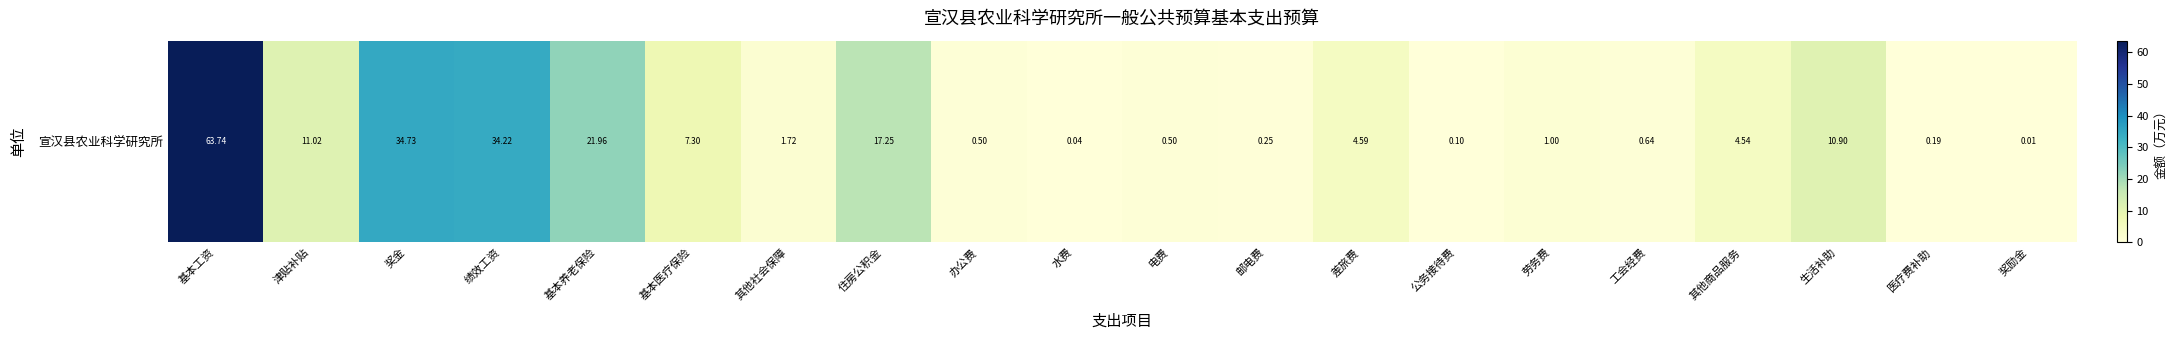

What is the difference between the second highest and minimum values?

34.7